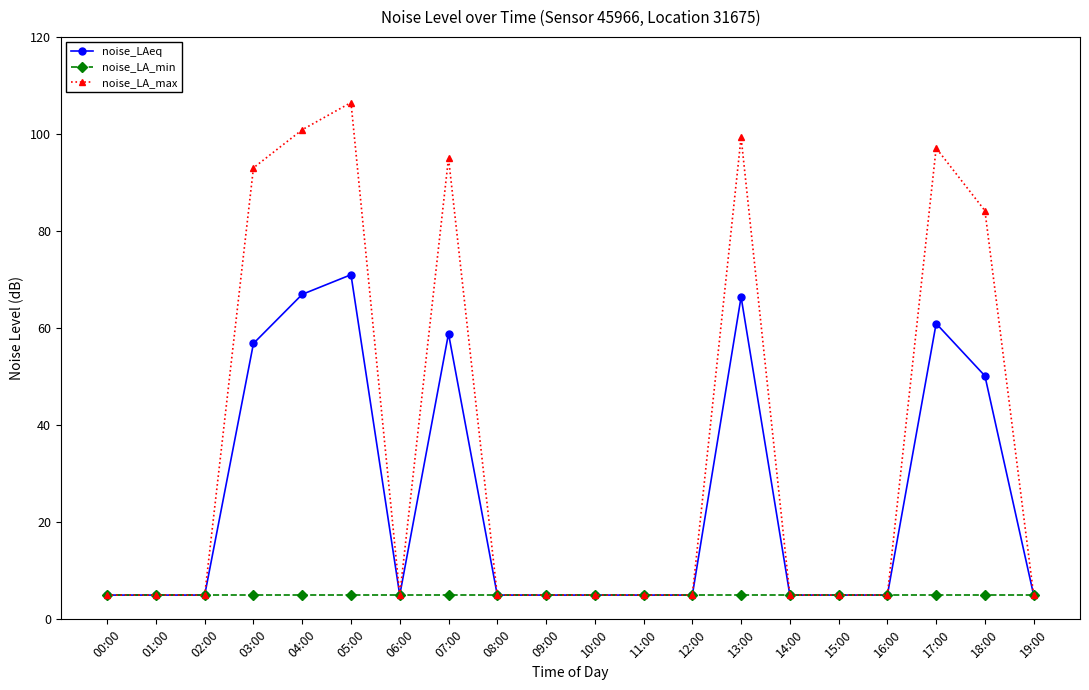

Is the value of noise_LAeq at 03:00 greater than the value of noise_LA_min at 04:00?

Yes